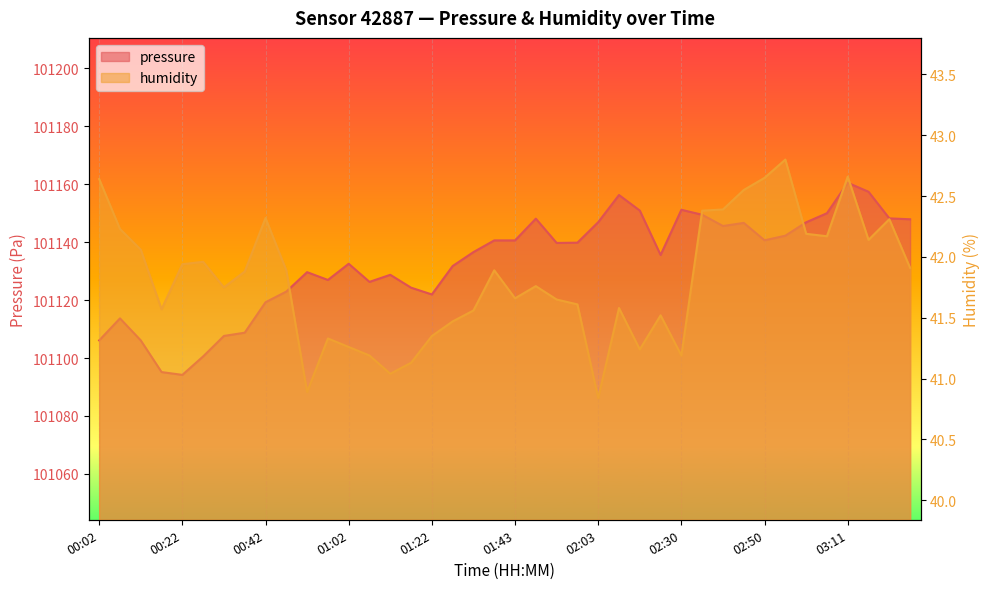

Which series changed the most between 01:22 and 03:11?

pressure